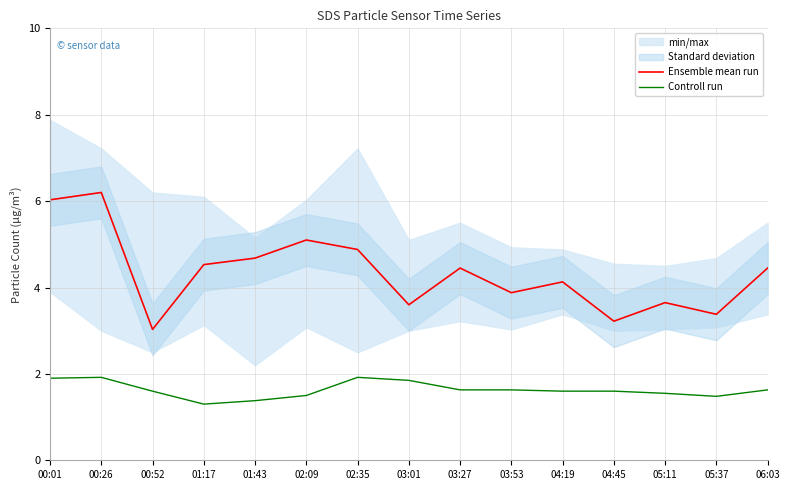

What is the minimum value shown in the chart?

1.3